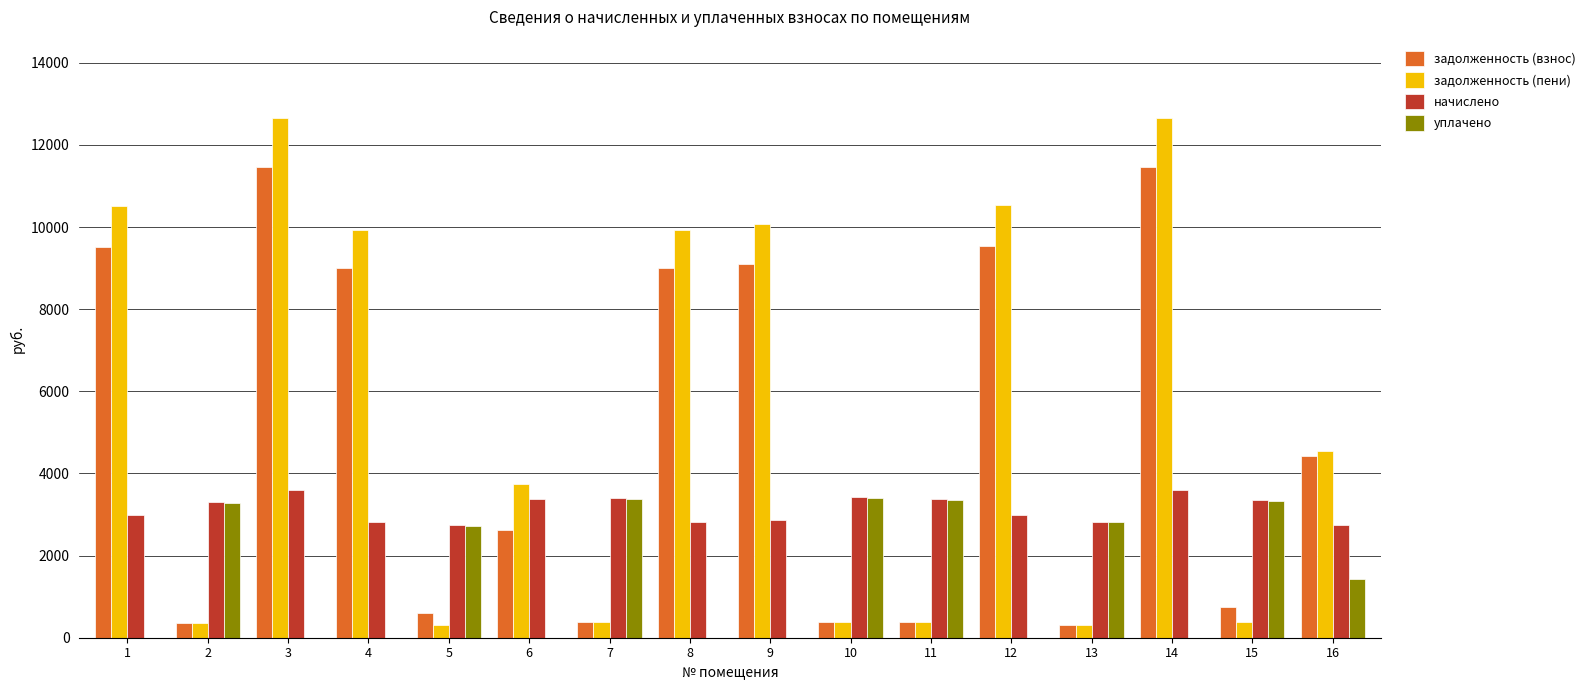

Between 3 and 16, which series saw the biggest shift?

задолженность (пени)